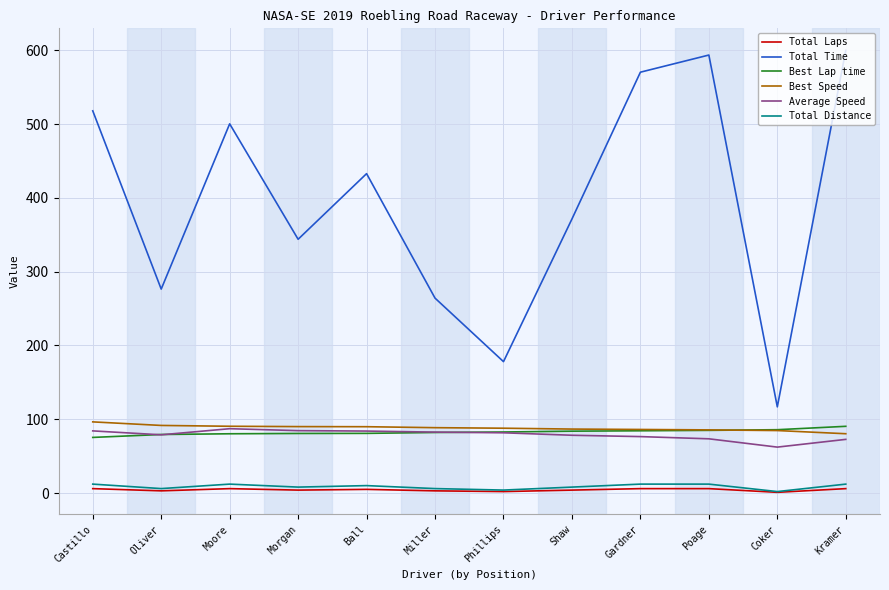

Which category has the highest value across all series?

Kramer